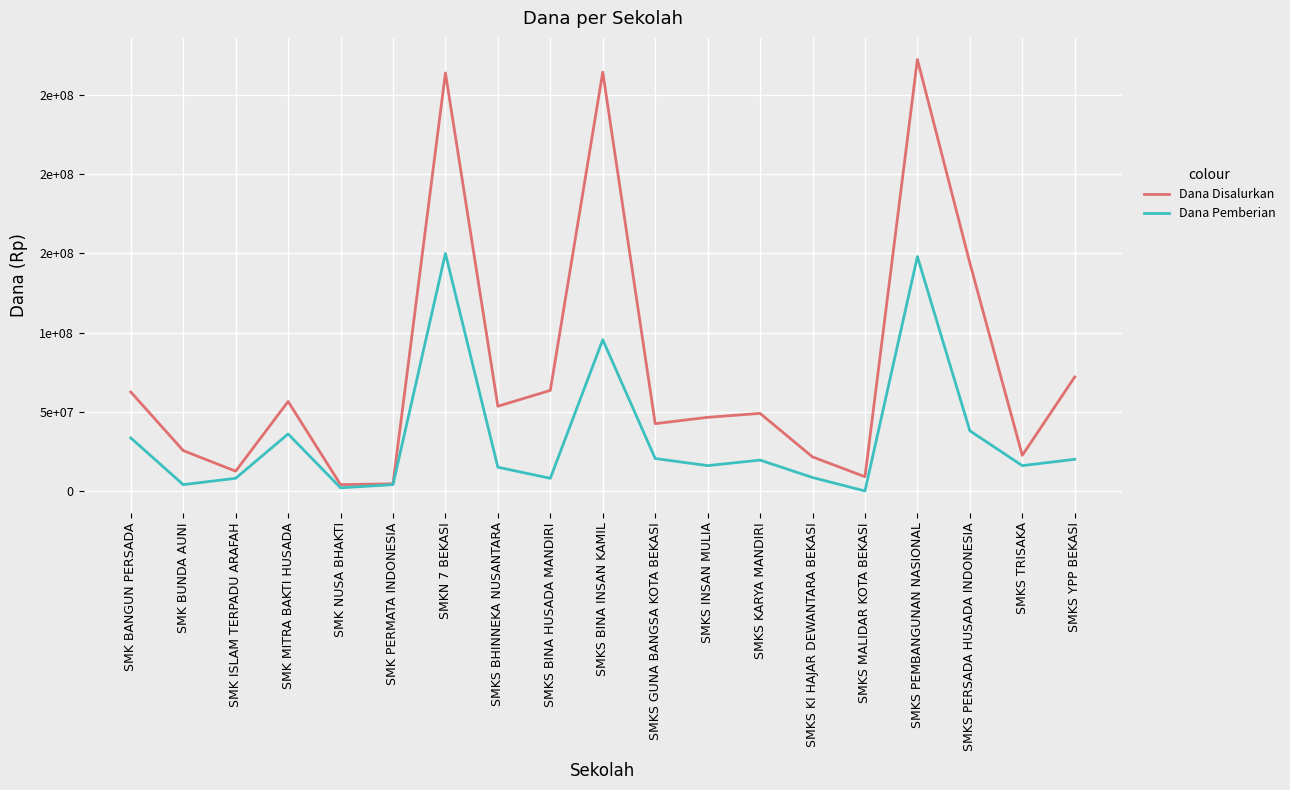

Does the chart display data point markers on the line(s)?

No